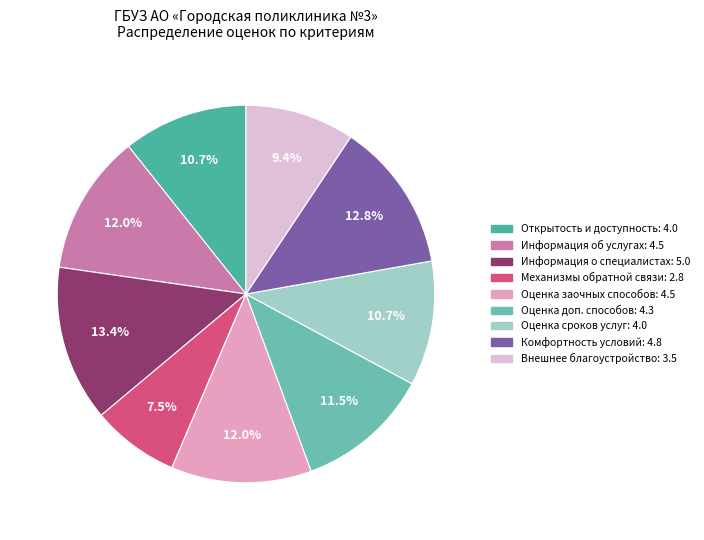

Is there any slice that represents more than half of the pie?

No